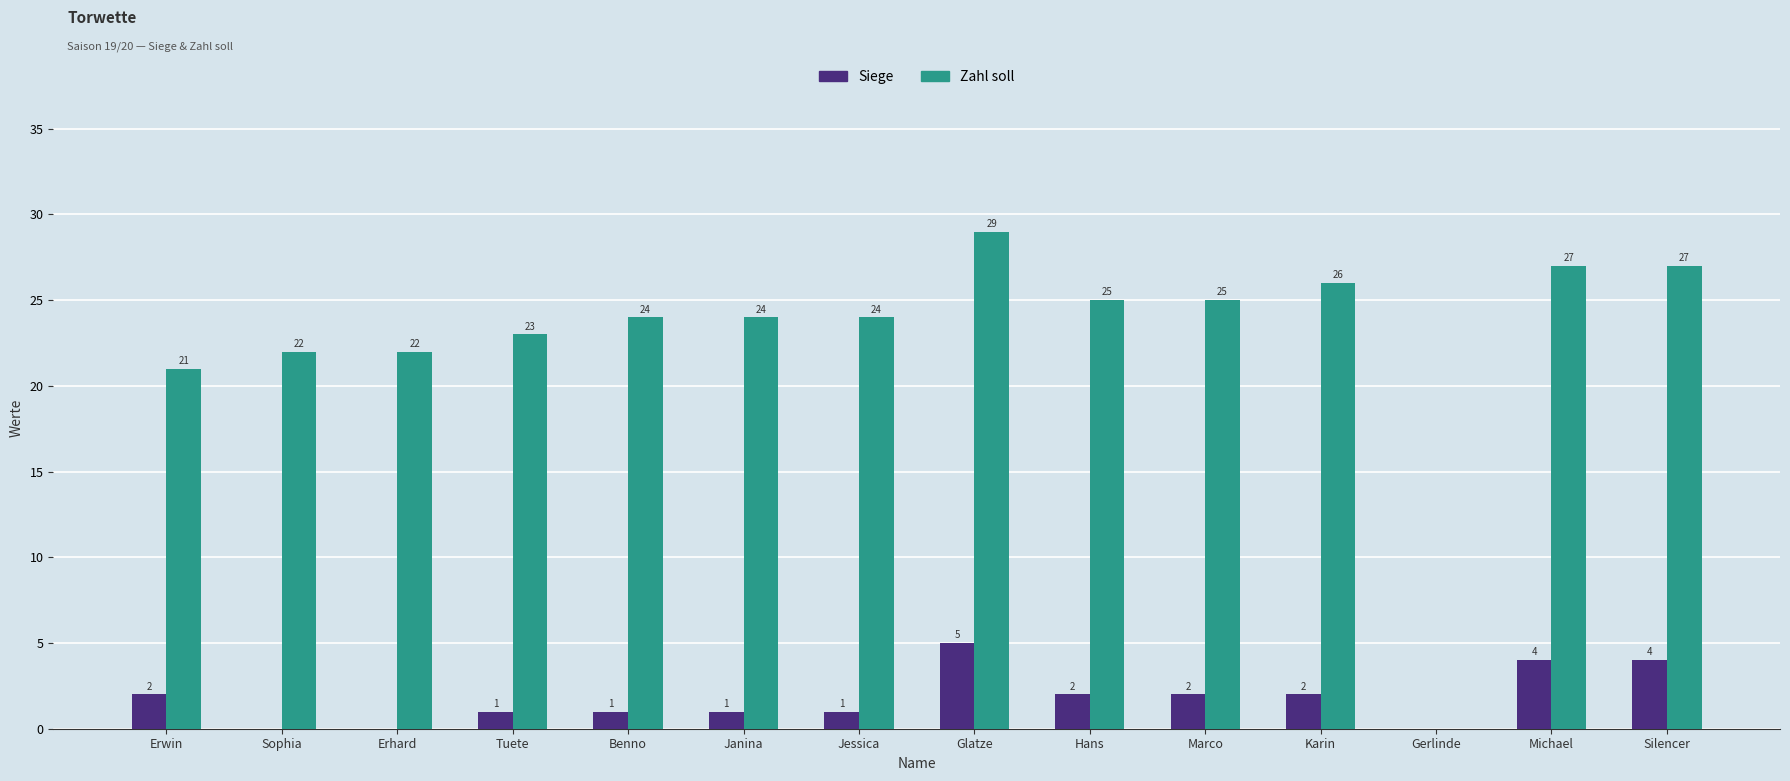

What value does the Zahl soll series have at Michael, to the nearest 5?

25